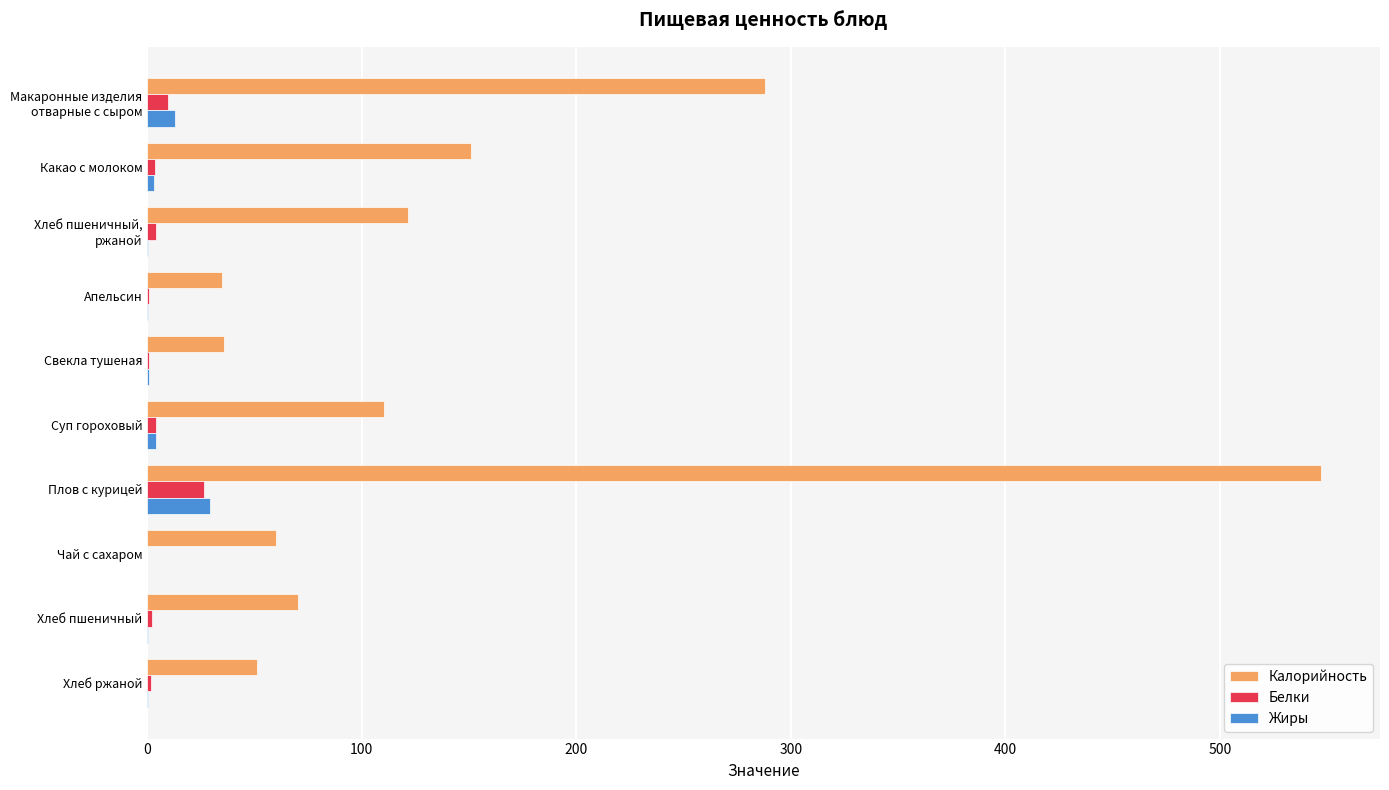

What is the average value of the Калорийность series?

147.0